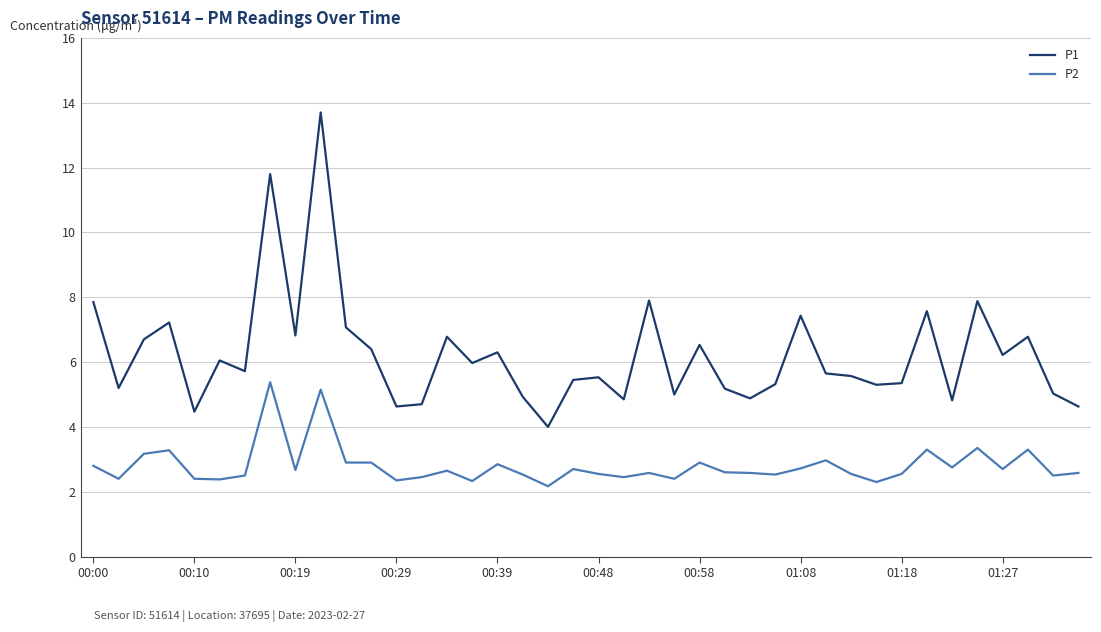

Which series has the largest range (max minus min)?

P1